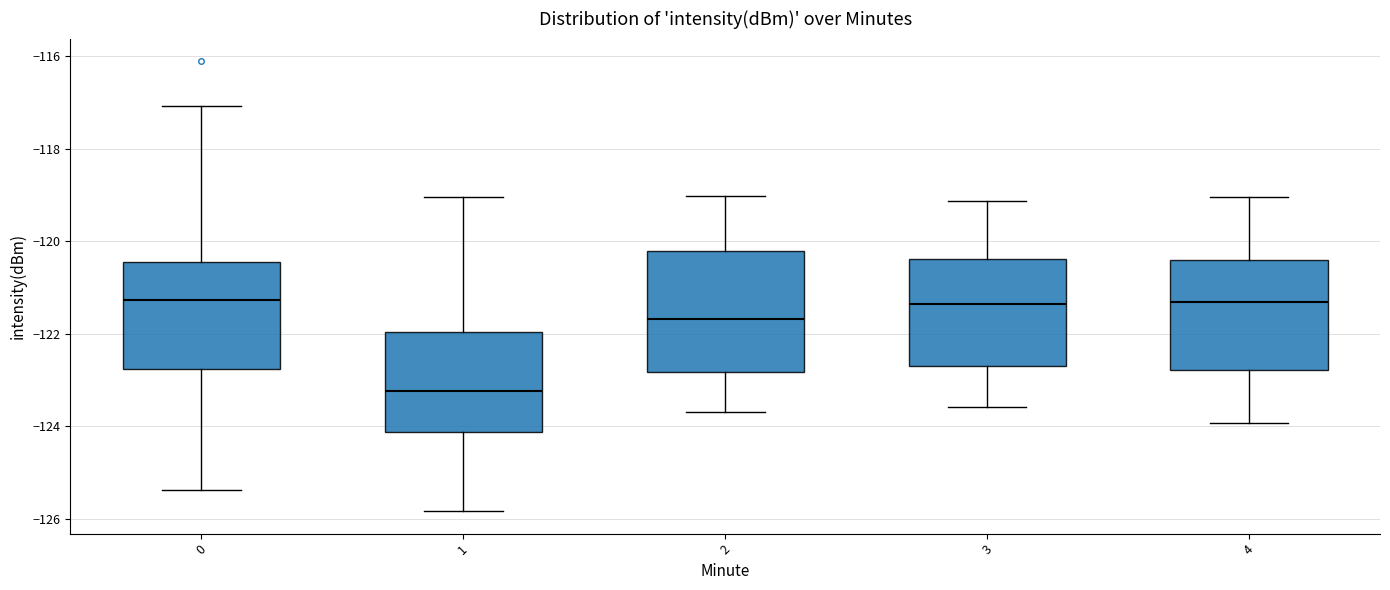

Reading left to right, read every box against the y-axis: the position of its median line, the range the box covers, and the ends of its whiskers. The values are not printed on the chart, so give them approximately, as read against the axis.

0: median -121.2, box -122.8 to -120.4, whiskers -125.4 to -117.0
1: median -123.2, box -124.2 to -122.0, whiskers -125.8 to -119.0
2: median -121.6, box -122.8 to -120.2, whiskers -123.6 to -119.0
3: median -121.4, box -122.6 to -120.4, whiskers -123.6 to -119.2
4: median -121.4, box -122.8 to -120.4, whiskers -124.0 to -119.0